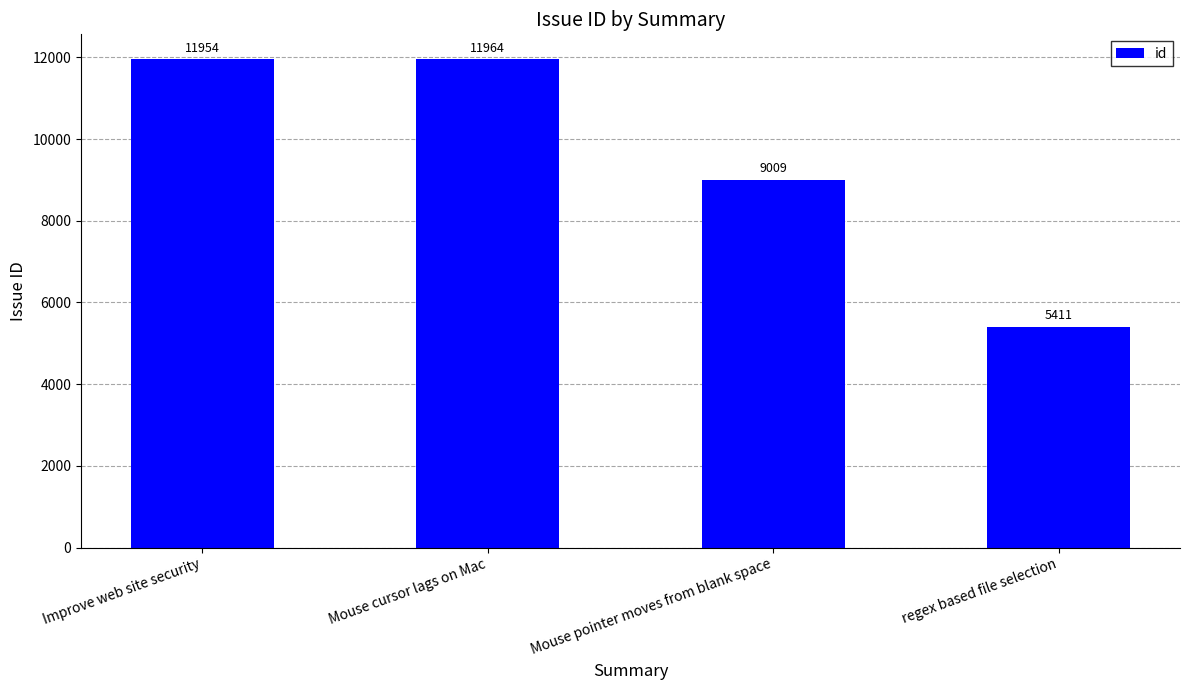

Are the bars grouped side by side (vs. stacked)?

No